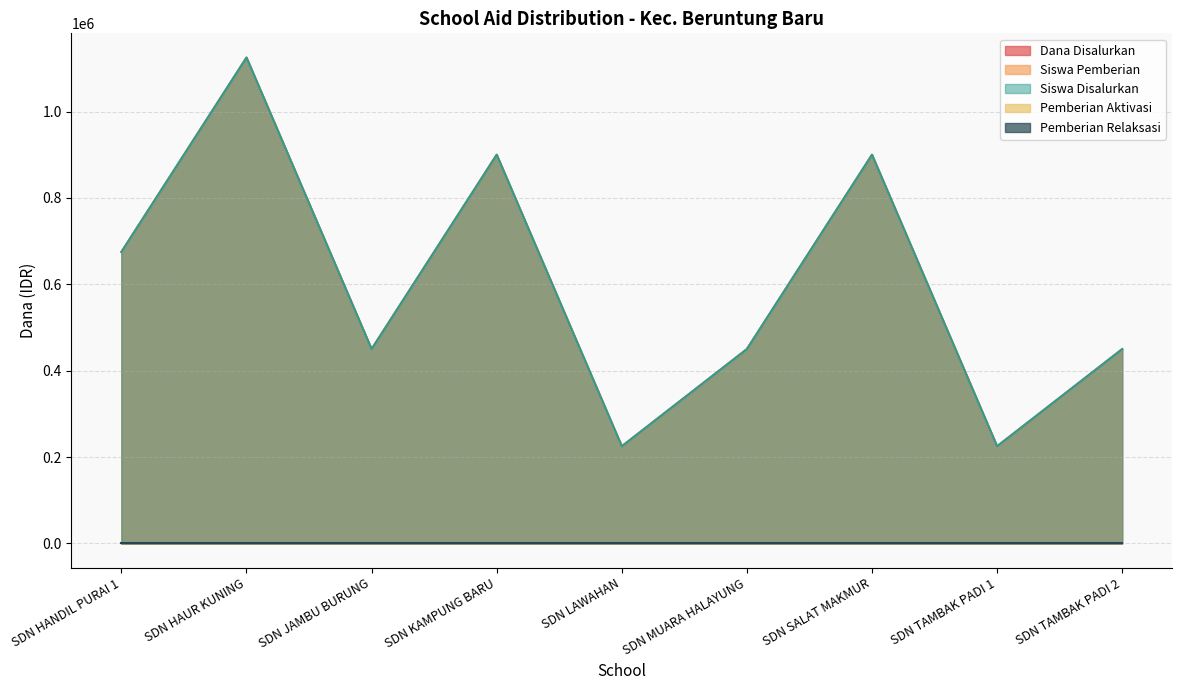

Which series has the widest spread of values?

Dana Disalurkan